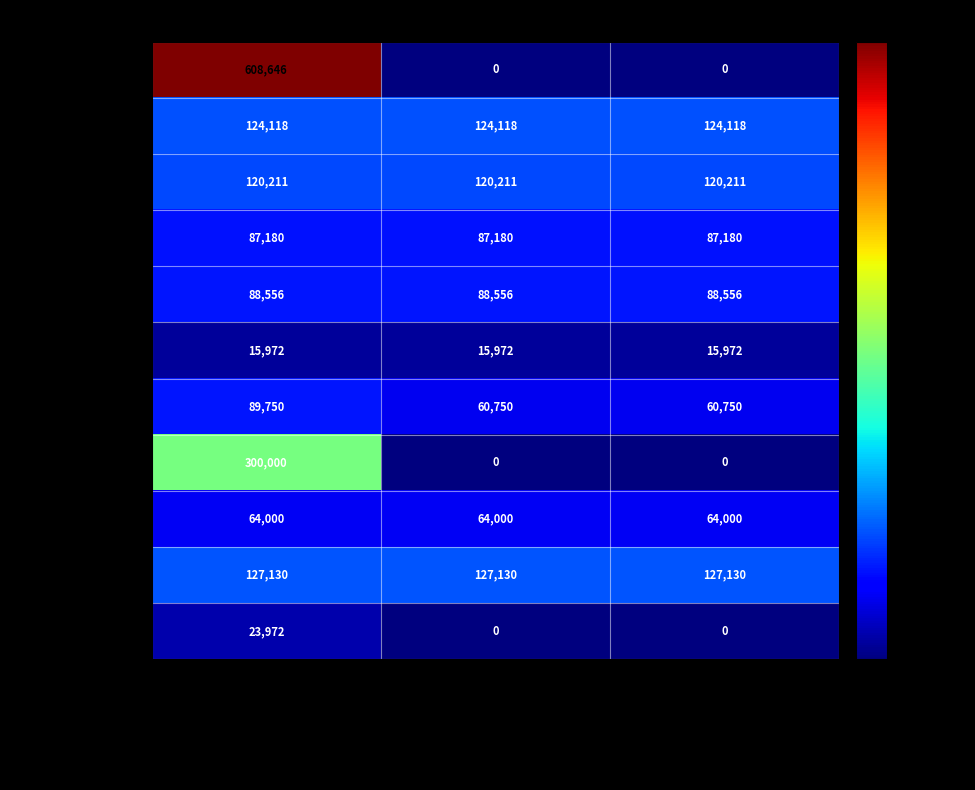

What is the difference between the highest and lowest values at Requested DCJS Funds?

592674